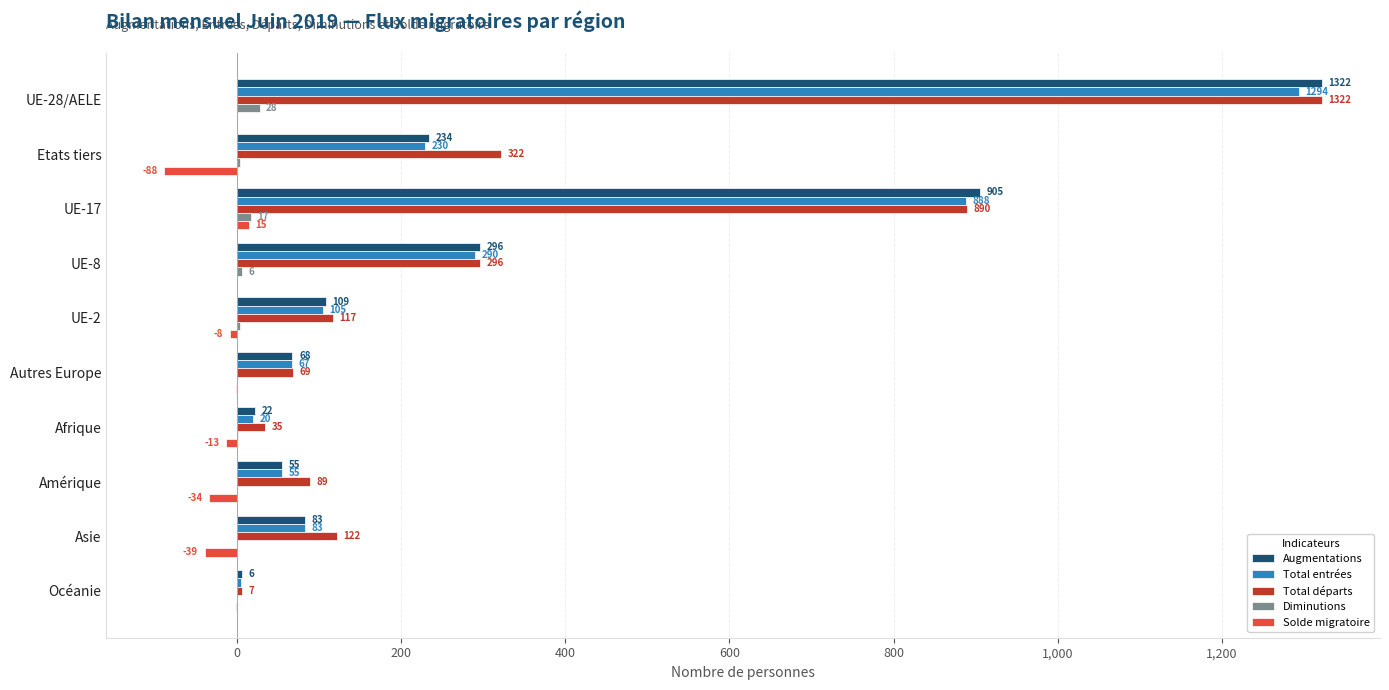

The value of Total entrées at Etats tiers is 230. True or false?

True